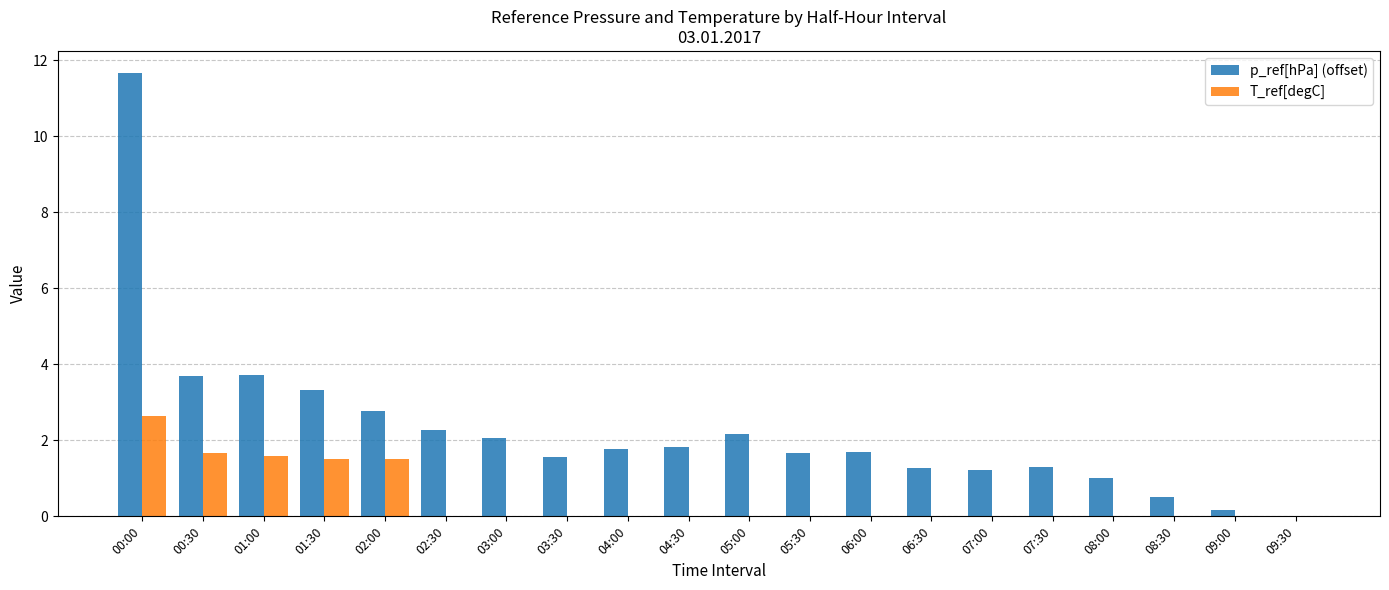

What is the highest value of the p_ref[hPa] (offset) series?

11.7